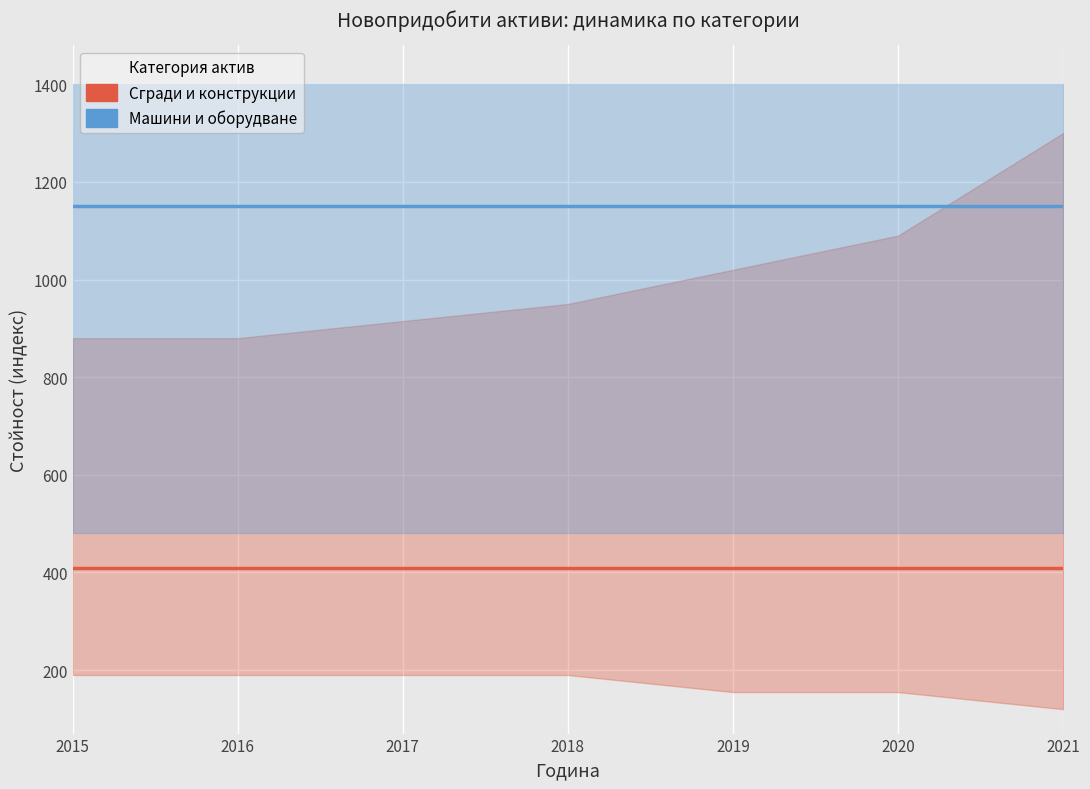

Which series has the largest total across all categories?

Машини и оборудване